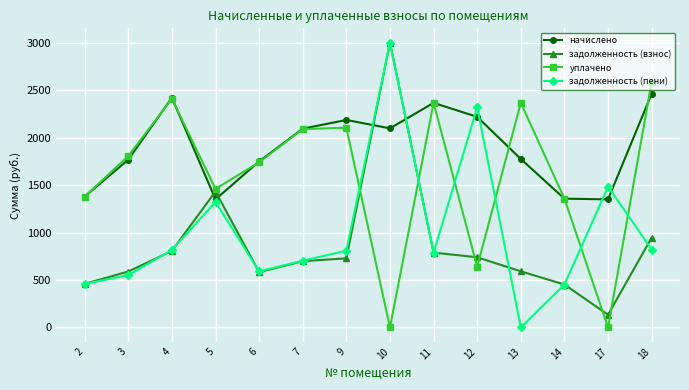

What is the sum of the задолженность (взнос) values at 4 and 12?

1545.8